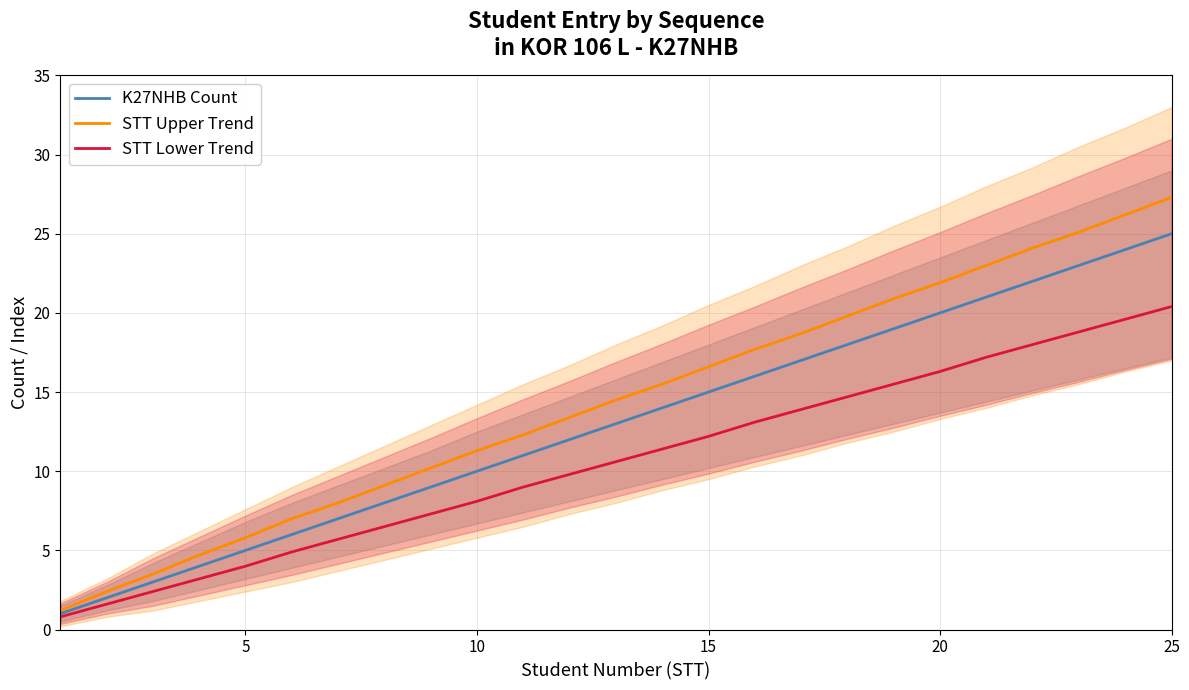

What is the minimum value for STT Lower Trend?

0.8